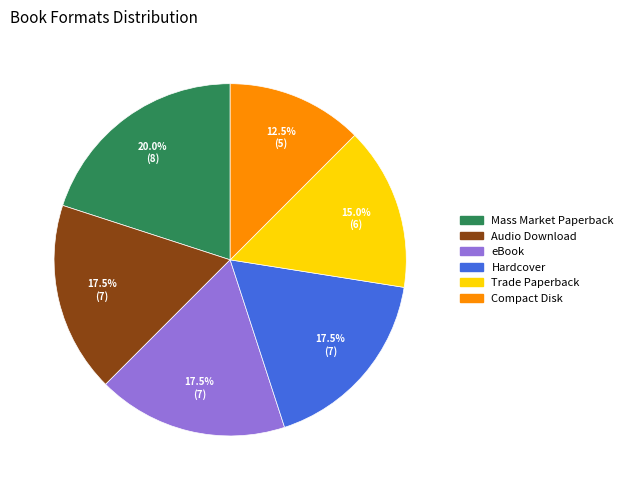

Which has a higher value, Trade Paperback or Mass Market Paperback?

Mass Market Paperback